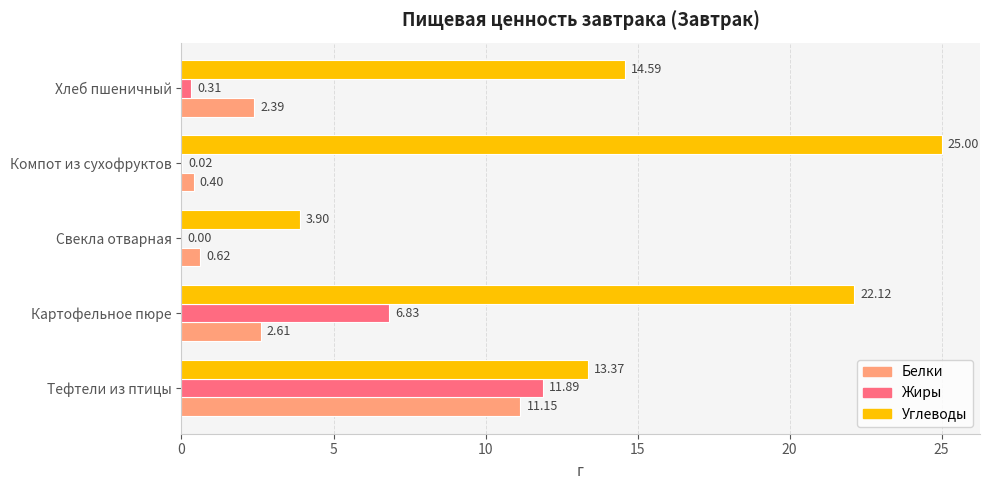

What is the sum of all Жиры values?

19.1